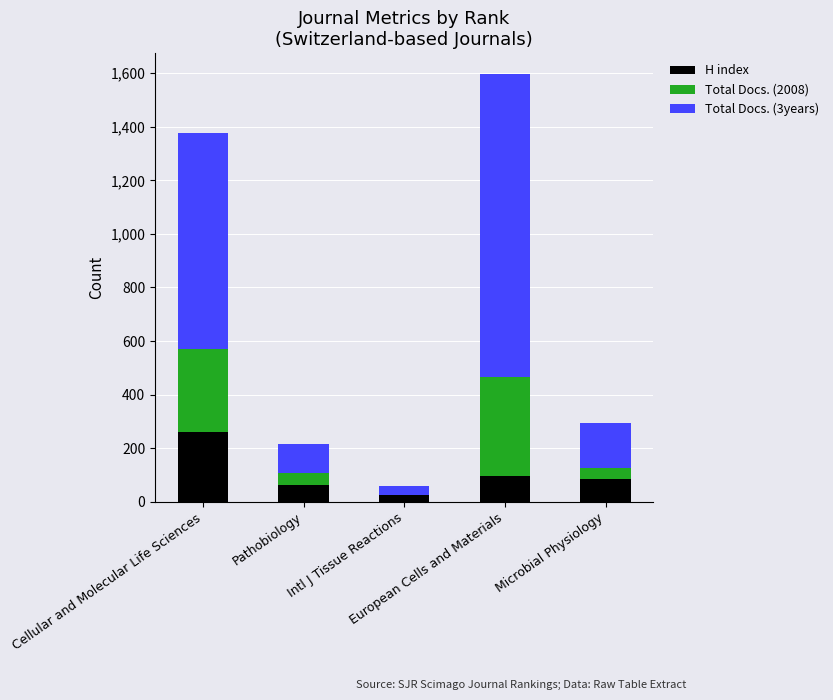

What is the sum of all H index values?

533